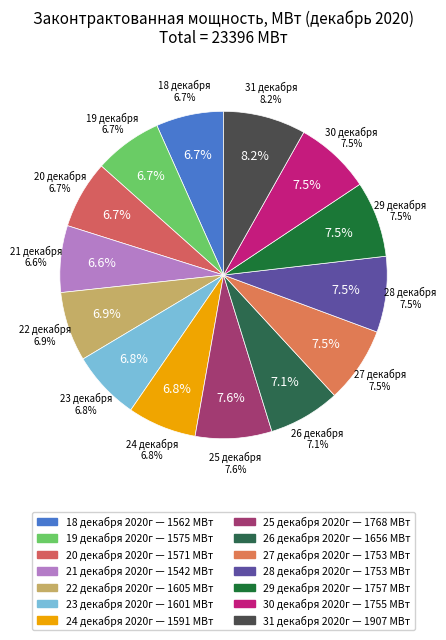

What portion of the pie excludes 27 декабря 2020г?

92.5%